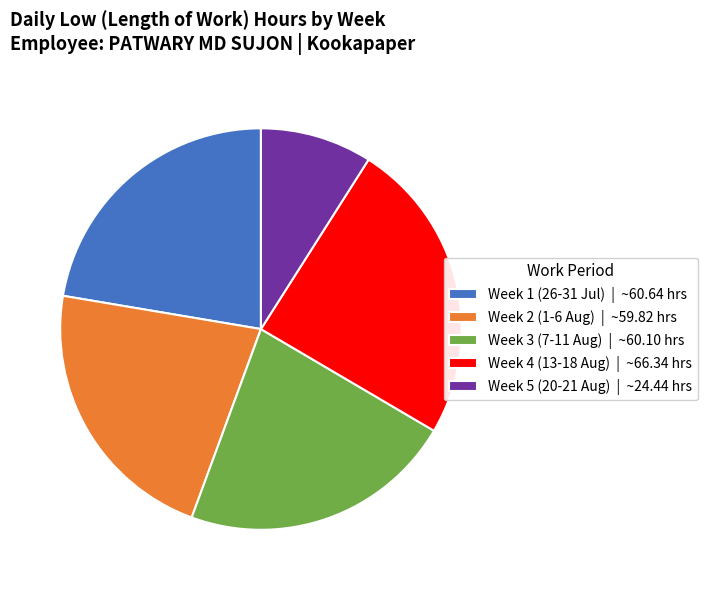

Which slice is the smallest?

Week 5 (20-21 Aug) | ~24.44 hrs